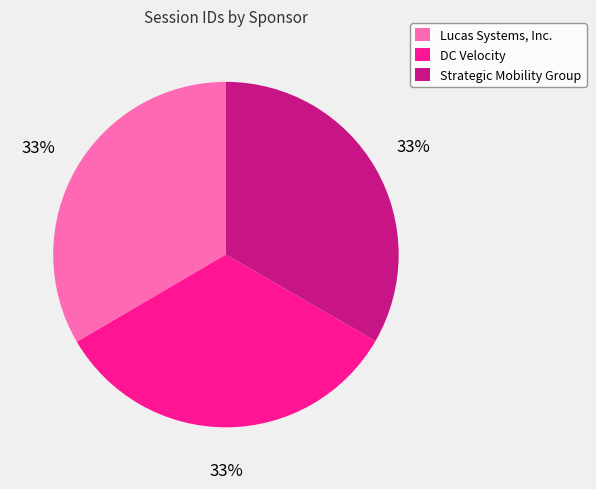

Is DC Velocity the majority of the pie?

No